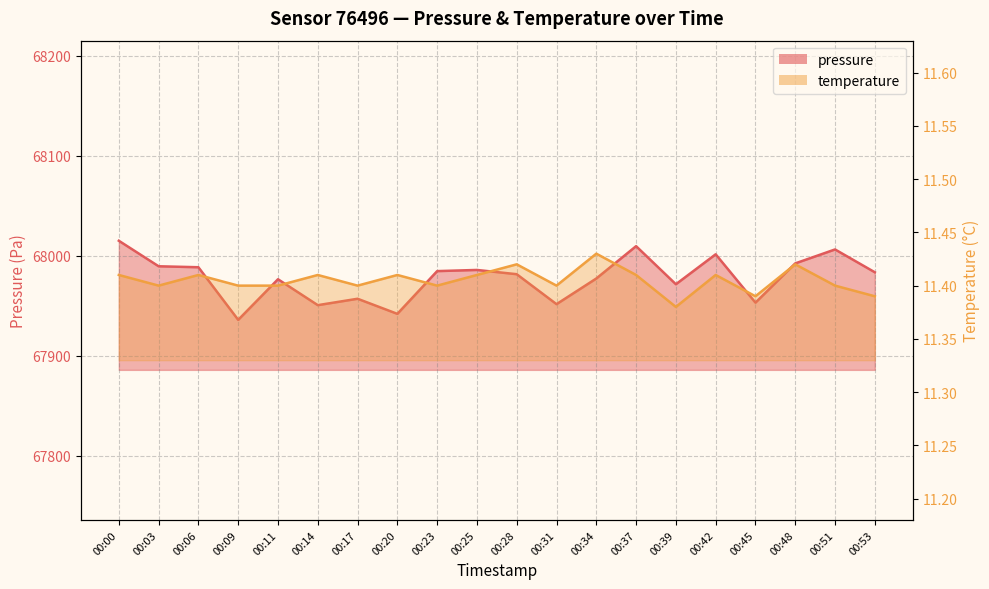

At 00:14, list the series in order from largest to smallest.

pressure, temperature